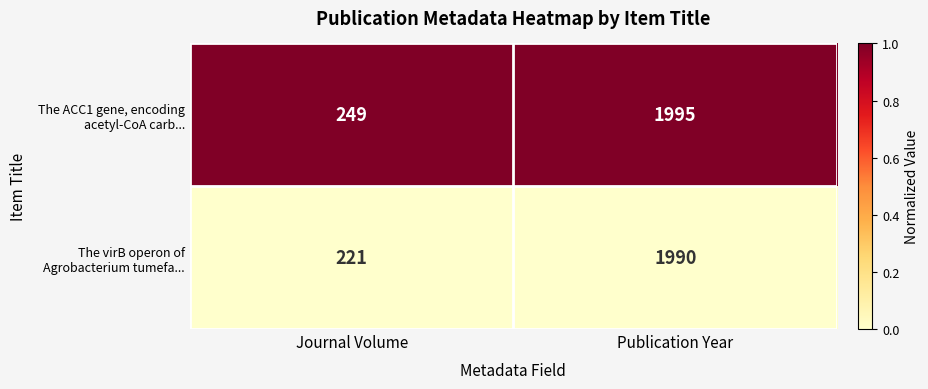

Reading left to right, list all the values displayed in this chart.

The ACC1 gene, encoding acetyl-CoA carb...: 249	1995
The virB operon of Agrobacterium tumefa...: 221	1990